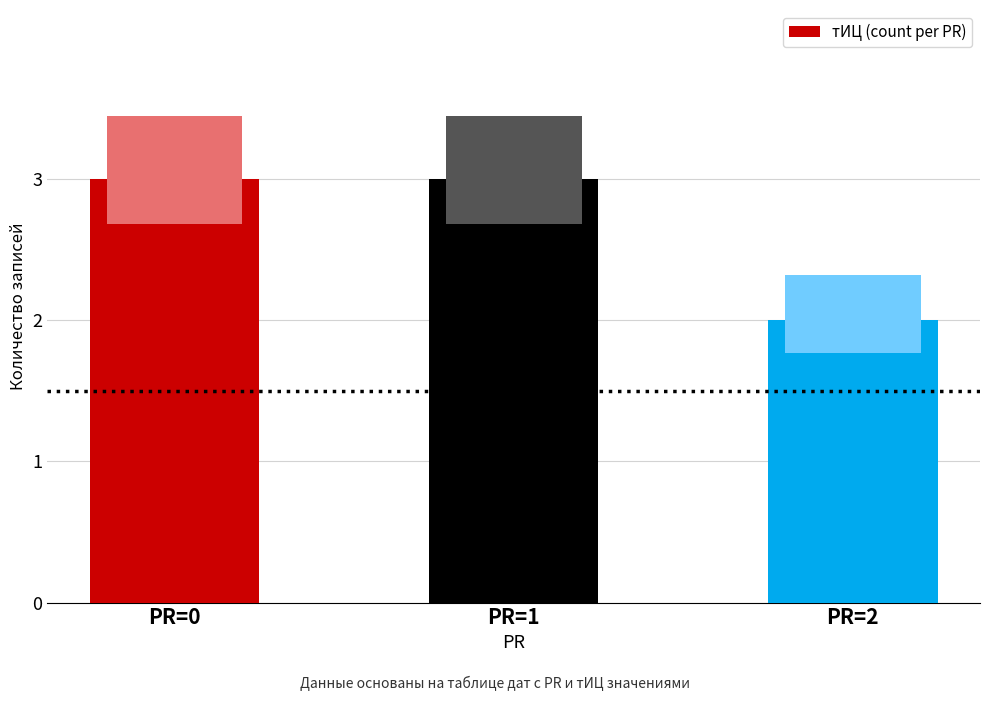

Reading left to right, extract all data points from this chart.

3	3	2